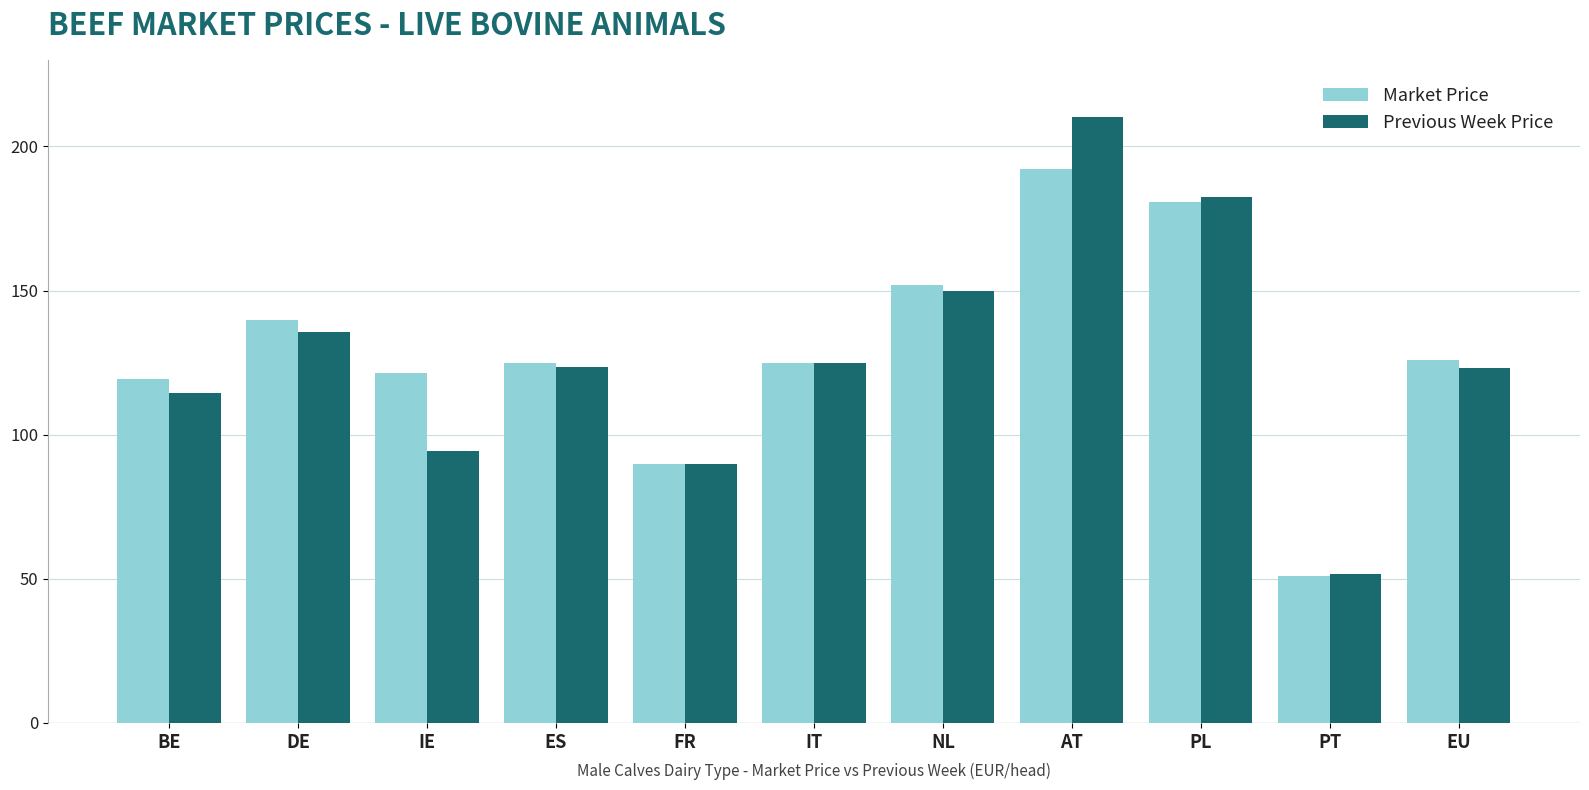

What is the value of the Market Price bar at the 10th from the left?

51.1